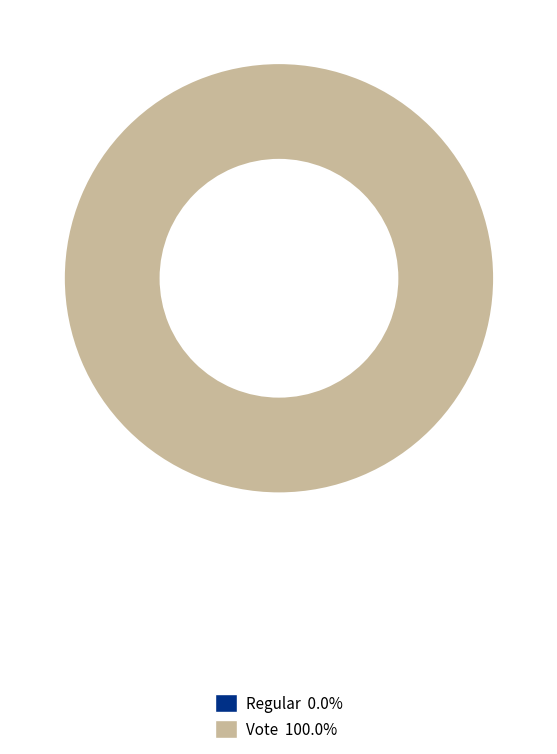

To the nearest percent, what is the combined percentage of Vote (io_index=3) and Regular (io_index=0)?

100%